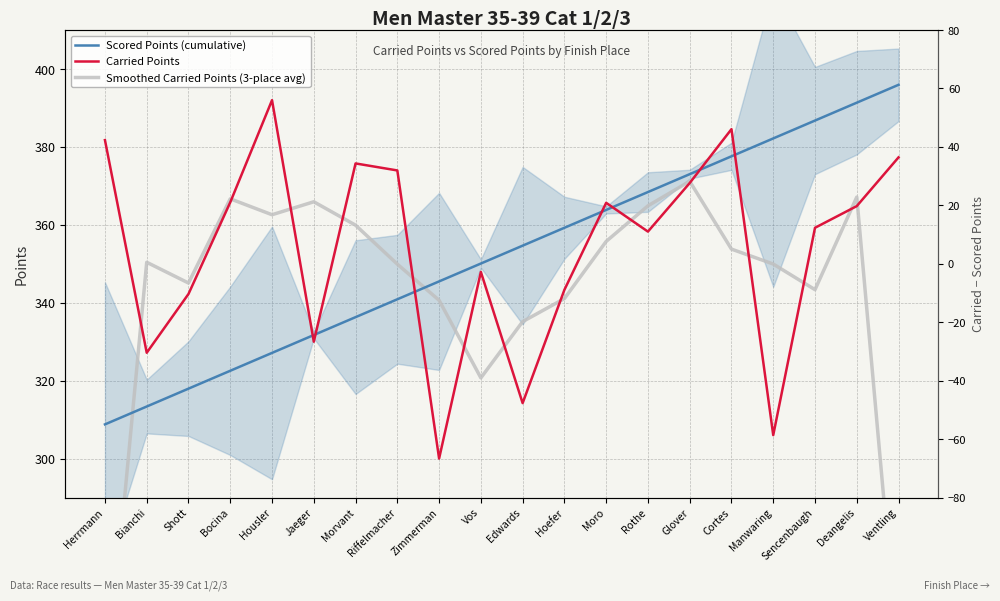

Rank the categories by Scored Points (cumulative) value from highest to lowest.

Ventling, Deangelis, Sencenbaugh, Manwaring, Cortes, Glover, Rothe, Moro, Hoefer, Edwards, Vos, Zimmerman, Riffelmacher, Morvant, Jaeger, Housler, Bocina, Shott, Bianchi, Herrmann